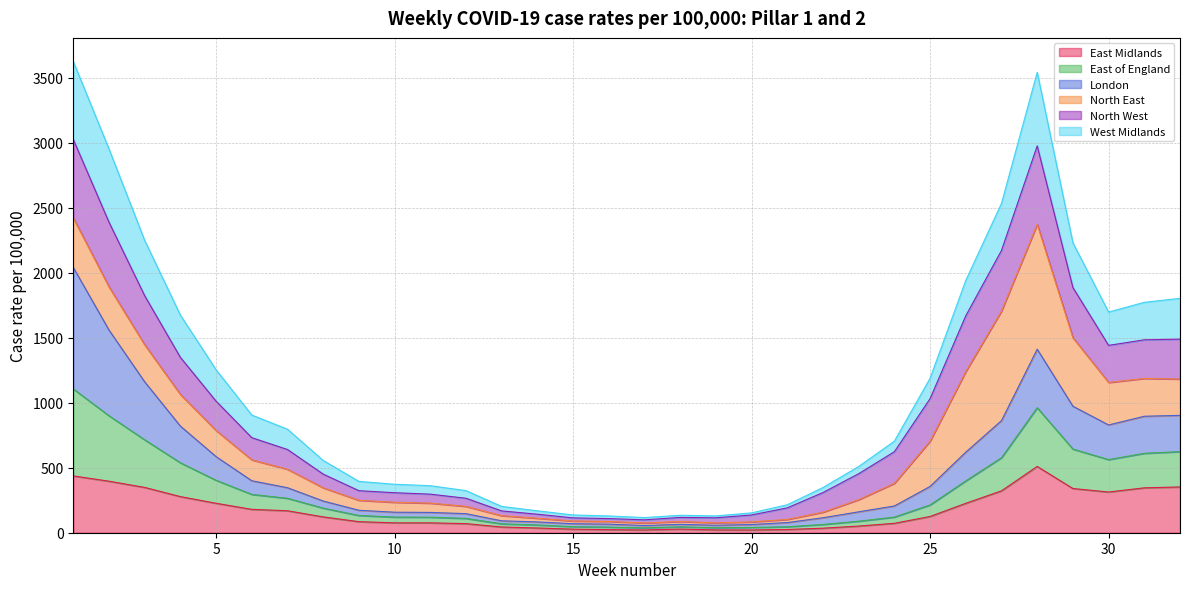

What is the maximum value for East Midlands?

509.9